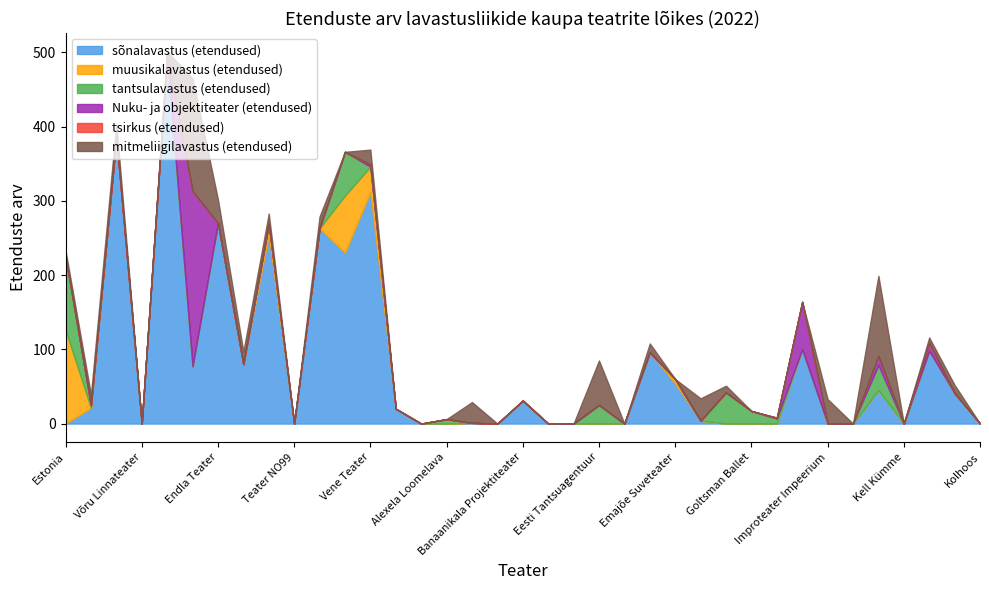

How many data points in sõnalavastus (etendused) are less than 4?

18